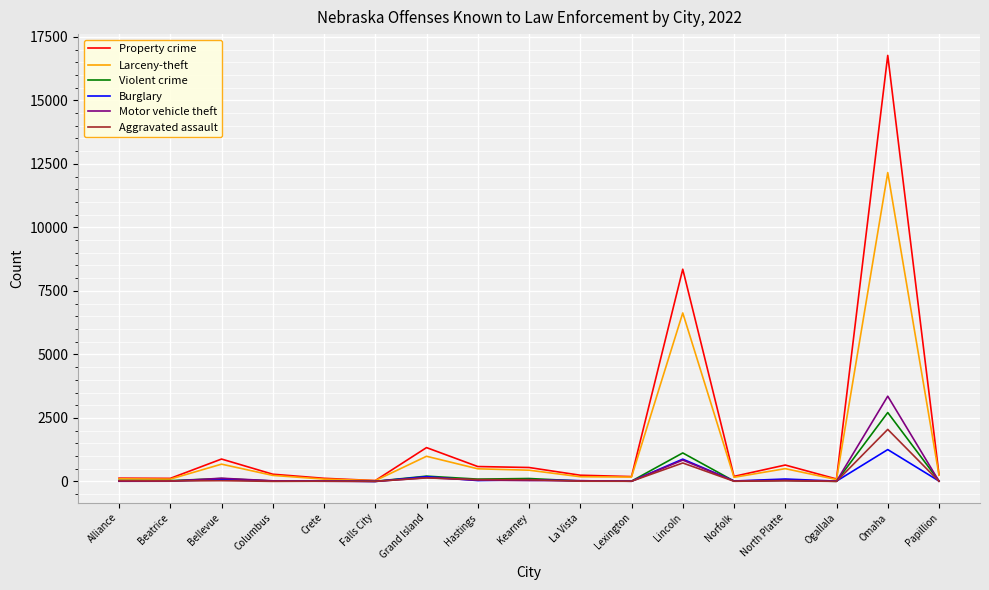

What is the lowest value of the Violent crime series?

6